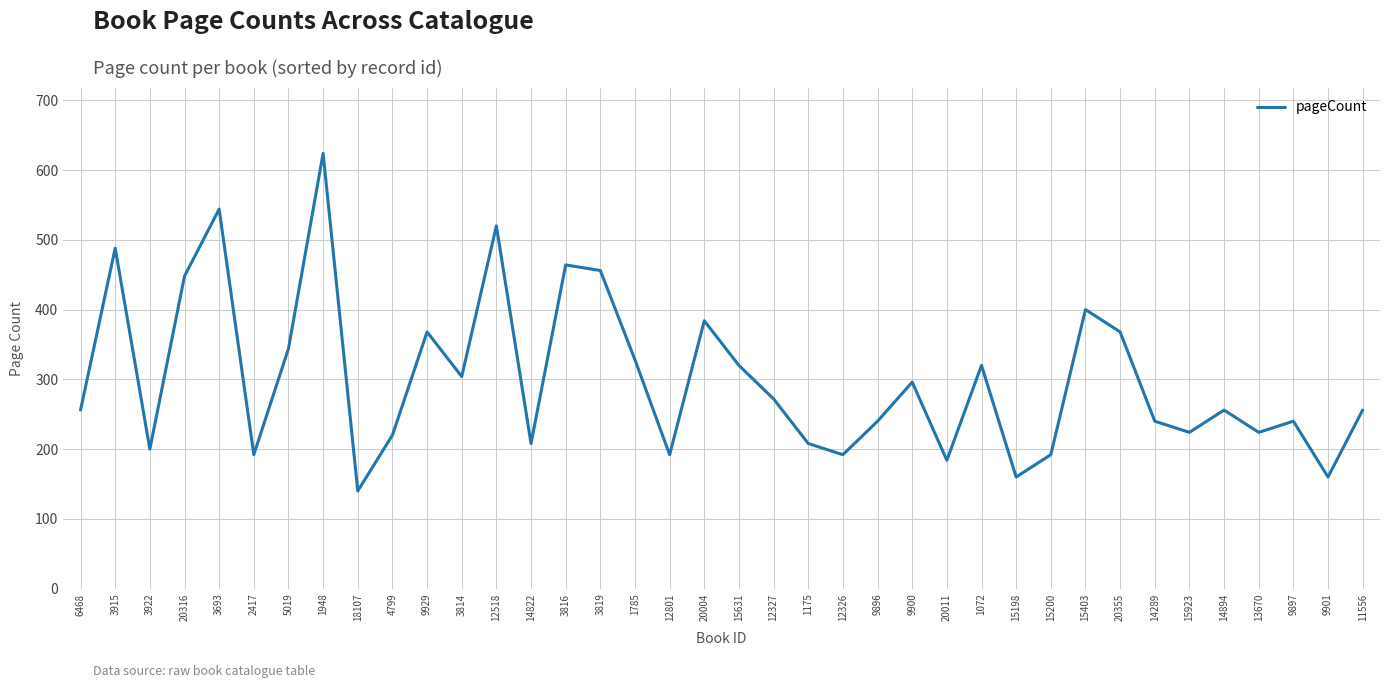

Which label corresponds to the largest value in the chart?

1948